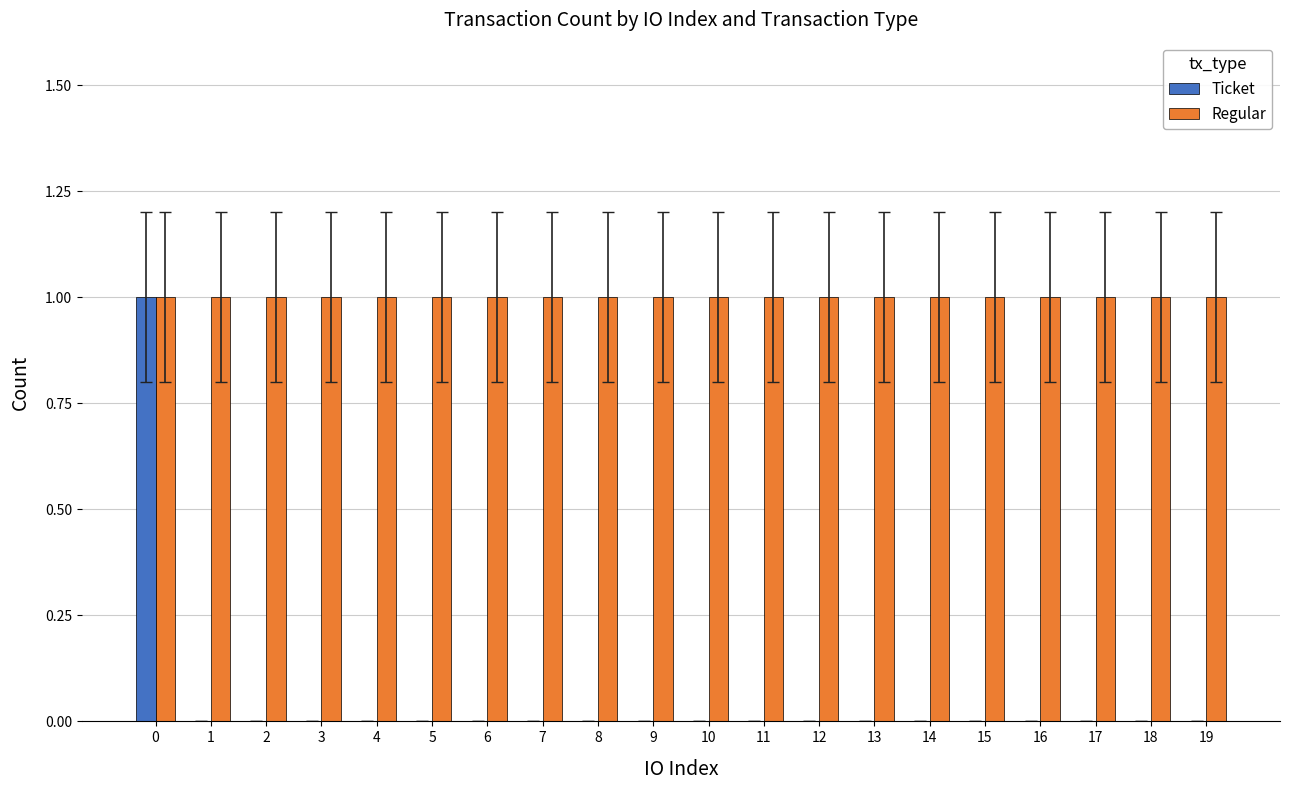

How many series are shown in this chart?

2